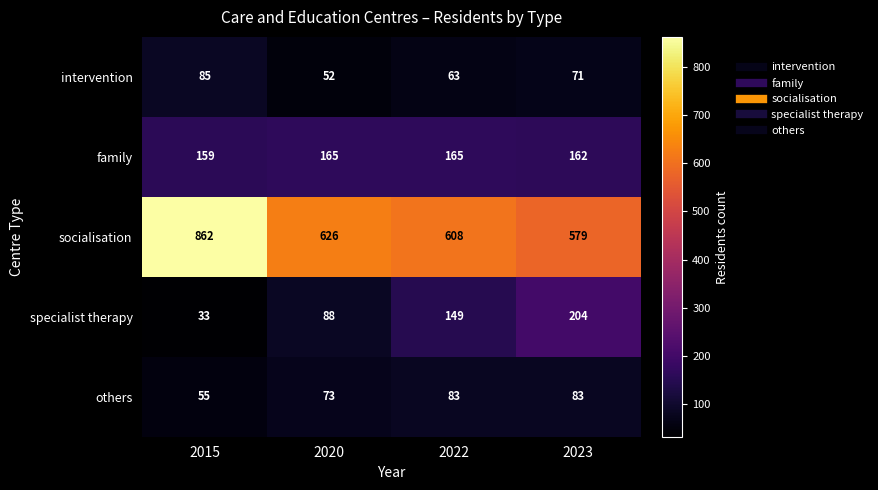

Reading left to right, transcribe all the data shown in this chart.

intervention: 2015=85	2020=52	2022=63	2023=71
family: 2015=159	2020=165	2022=165	2023=162
socialisation: 2015=862	2020=626	2022=608	2023=579
specialist therapy: 2015=33	2020=88	2022=149	2023=204
others: 2015=55	2020=73	2022=83	2023=83